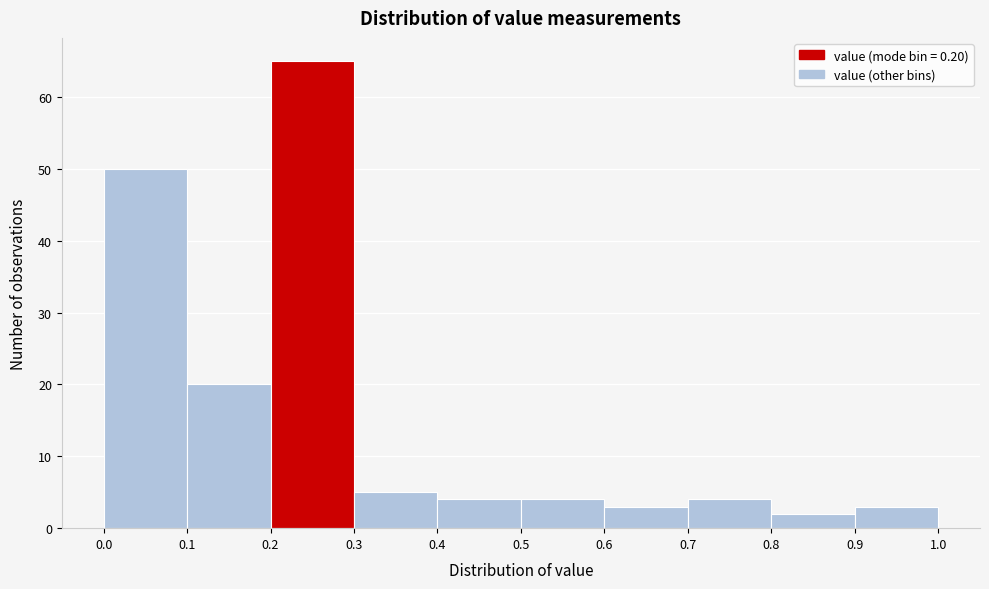

Which range on the x-axis has the tallest bar?

0.2 to 0.3